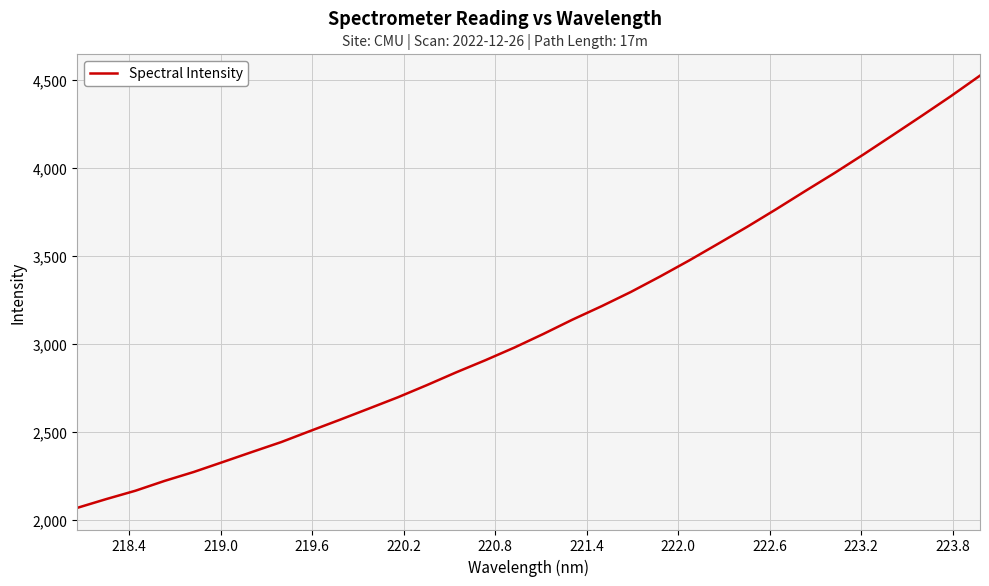

What is the greatest value displayed?

4525.4